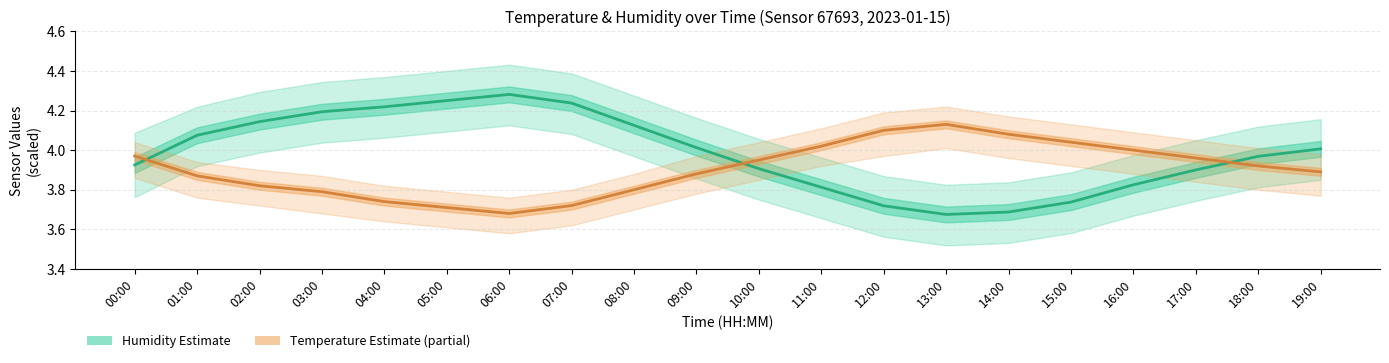

Is it true that Humidity (Estimate) equals 1.7 at 14:00?

False